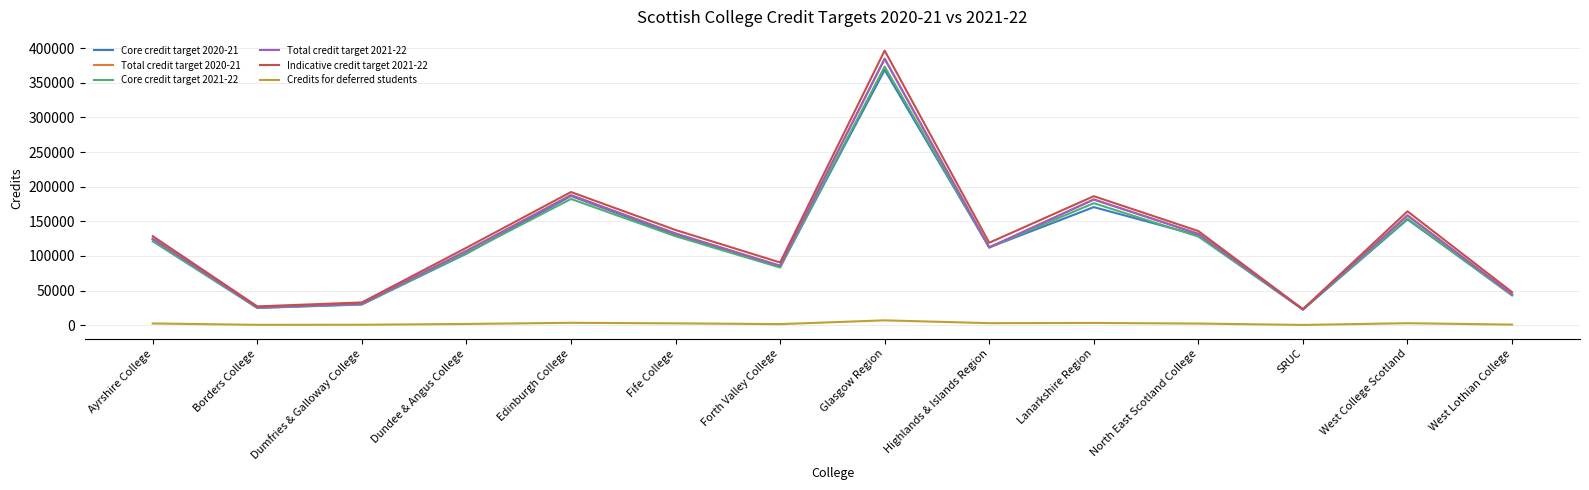

The value of Total credit target 2020-21 at Borders College is 25629.7. True or false?

True